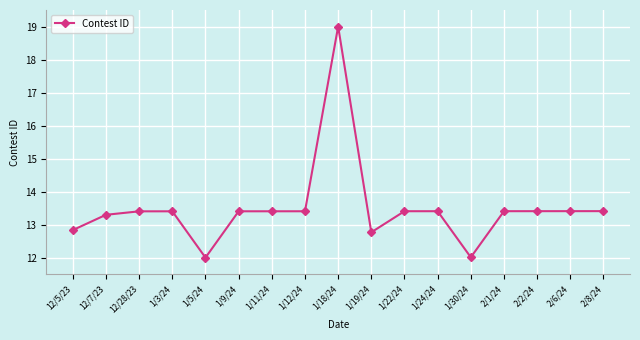

Between 1/22/24 and 1/18/24, which is larger?

1/18/24